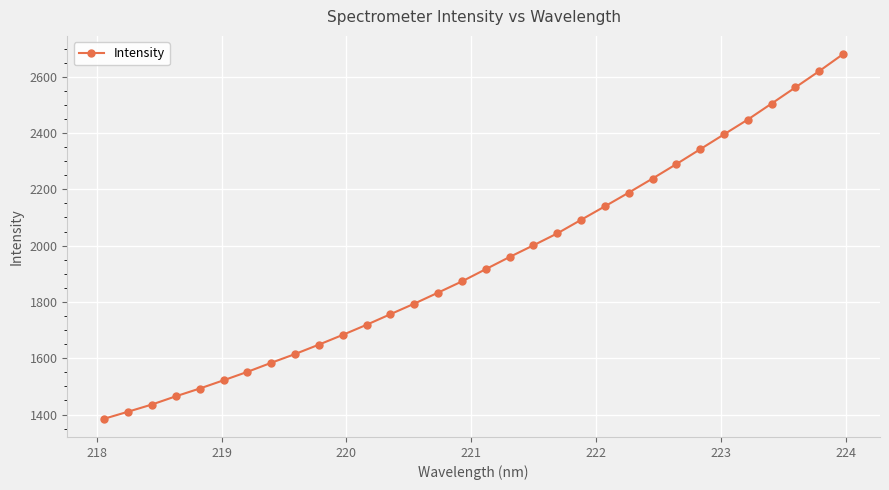

What is the difference between the maximum and minimum values?

1295.2